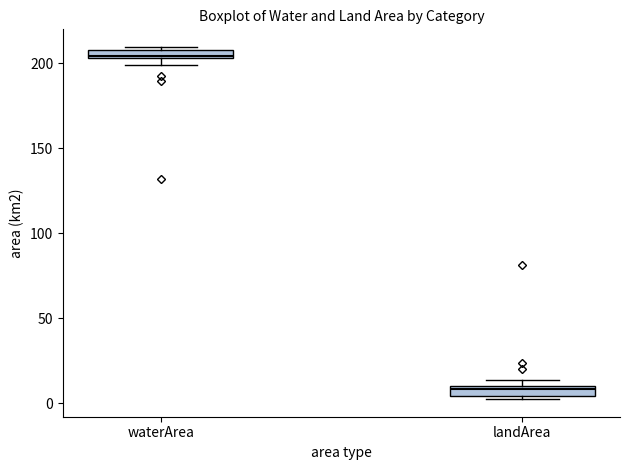

Where is the lower edge of the box for waterArea on the y-axis? The values are not printed on the chart, so give them approximately, as read against the axis.

205